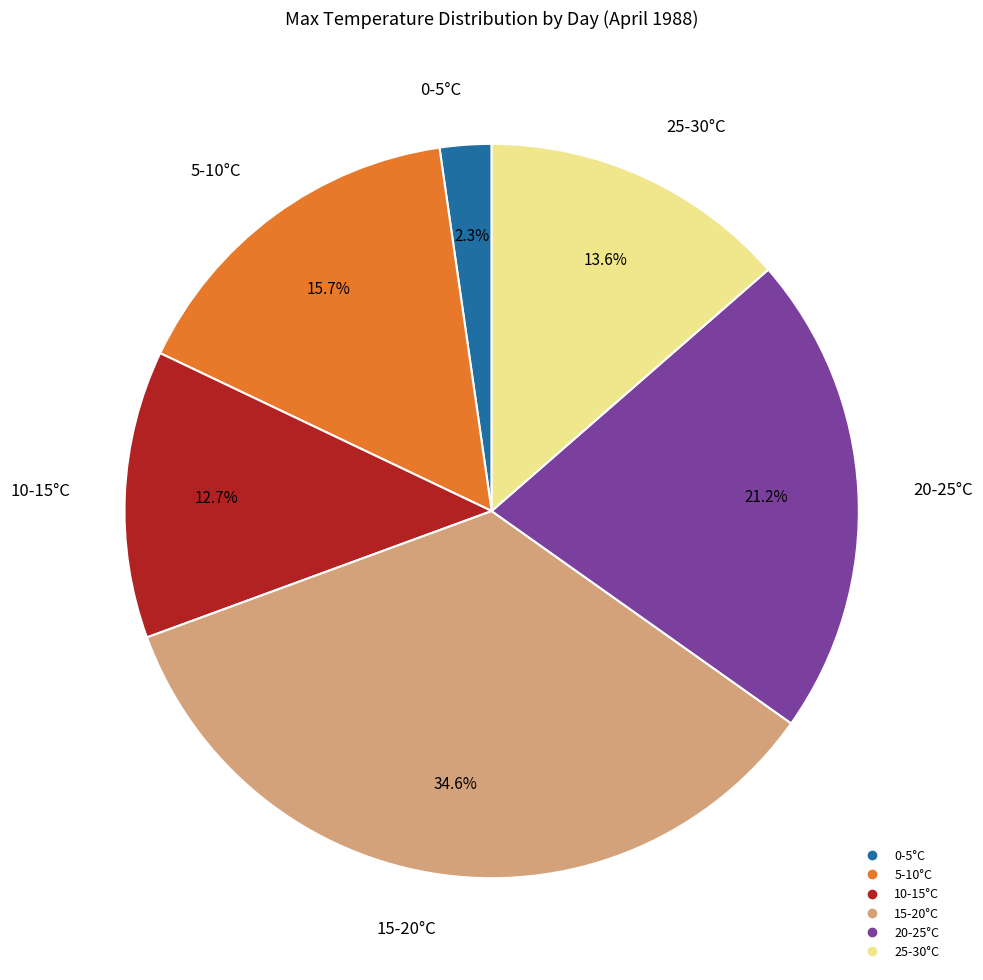

Does any single category account for the majority?

No